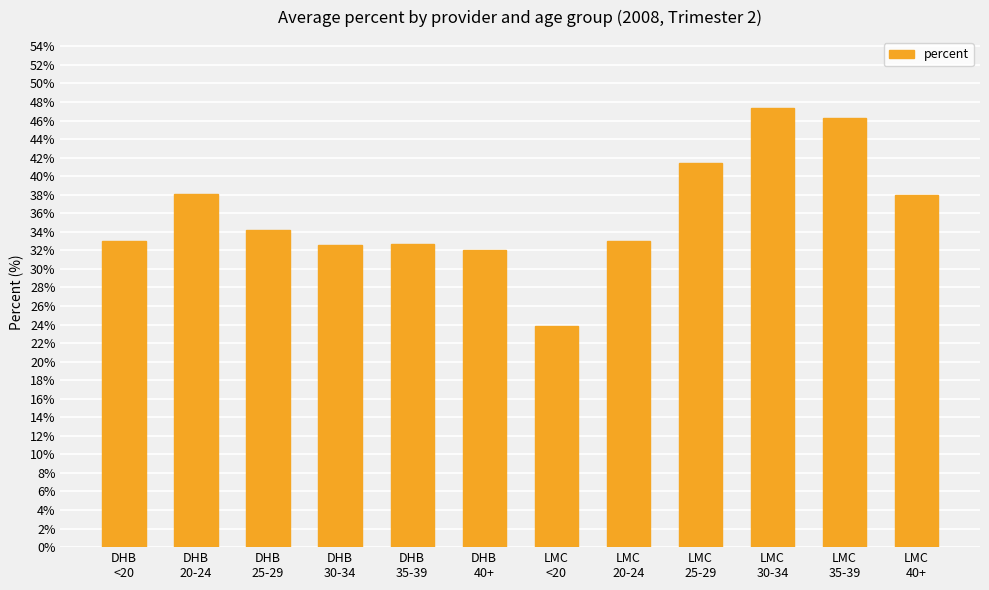

What is the change in value from LMC
20-24 to LMC
25-29?

+8.4